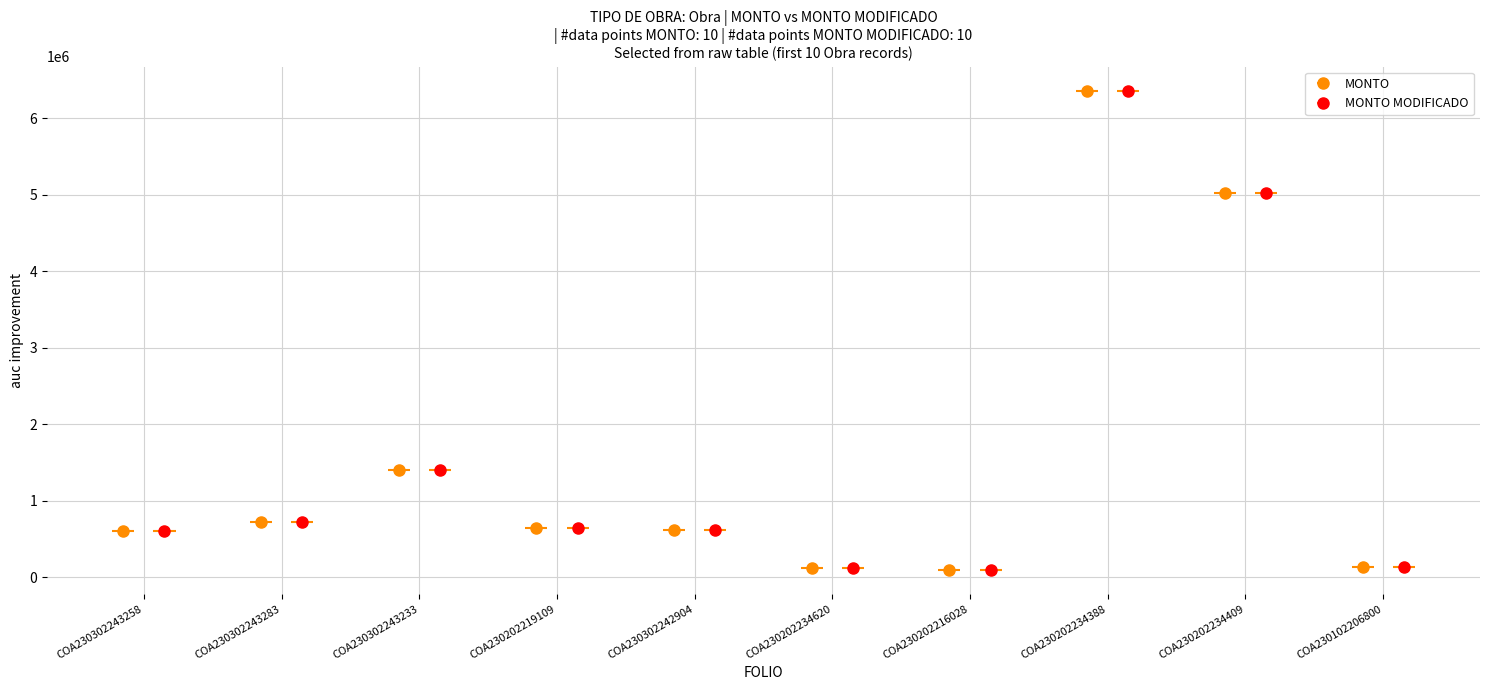

How many values in the MONTO MODIFICADO series exceed 646251?

5